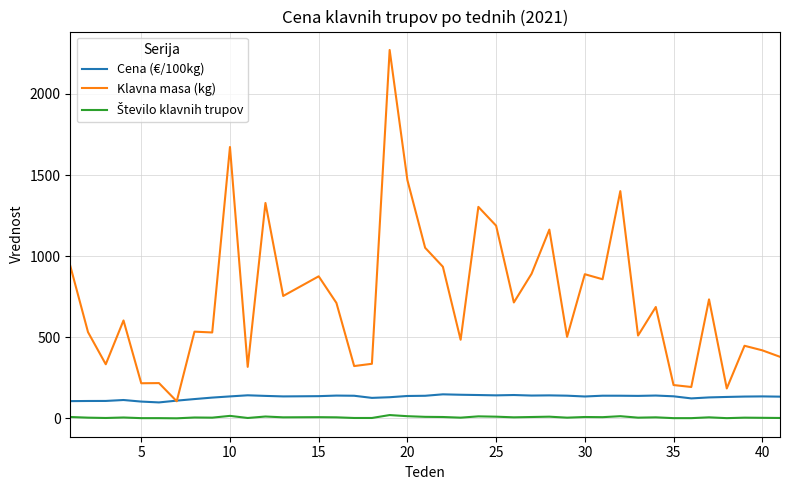

What is the highest value of the Klavna masa (kg) series?

2271.0